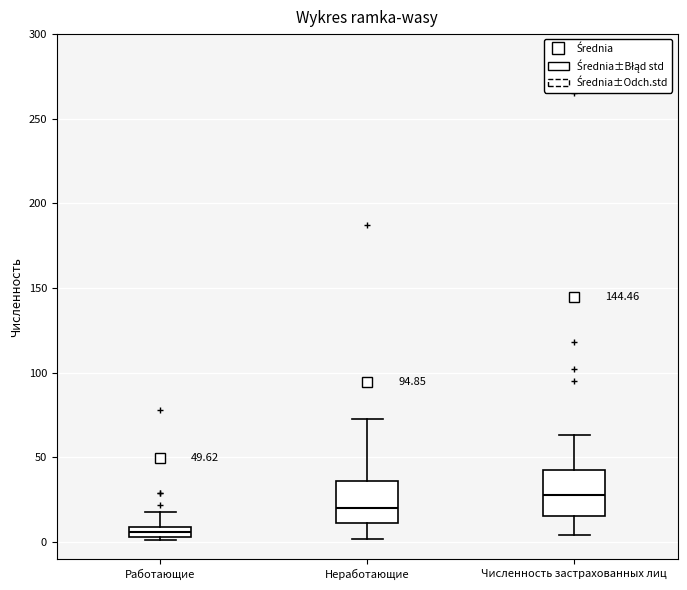

Which box's median line is the lowest?

Работающие